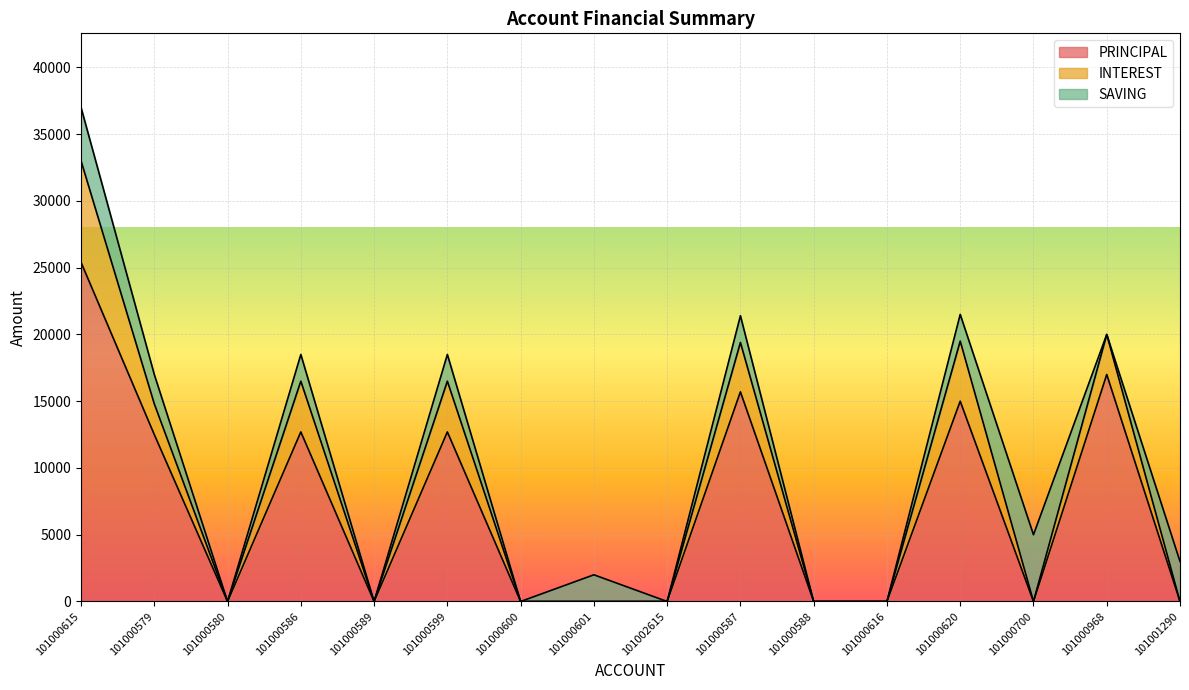

In INTEREST, how many points are higher than both neighbors (excluding endpoints)?

5